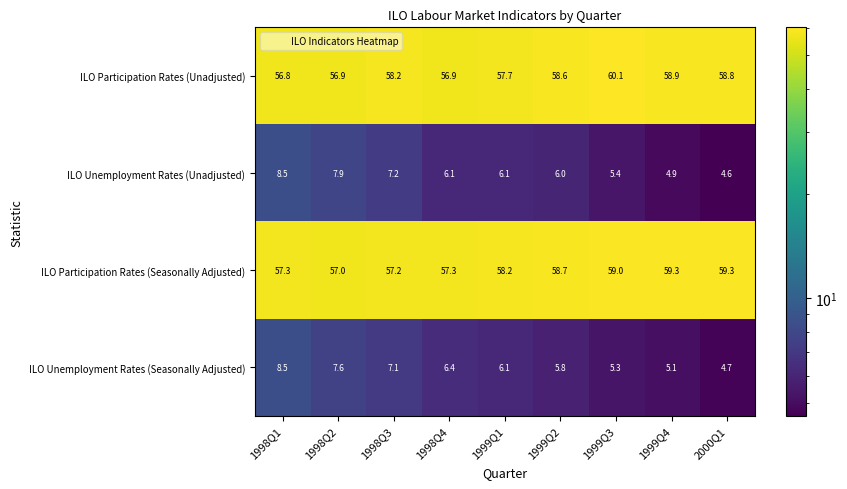

What is the maximum value for ILO Unemployment Rates (Seasonally Adjusted)?

8.5